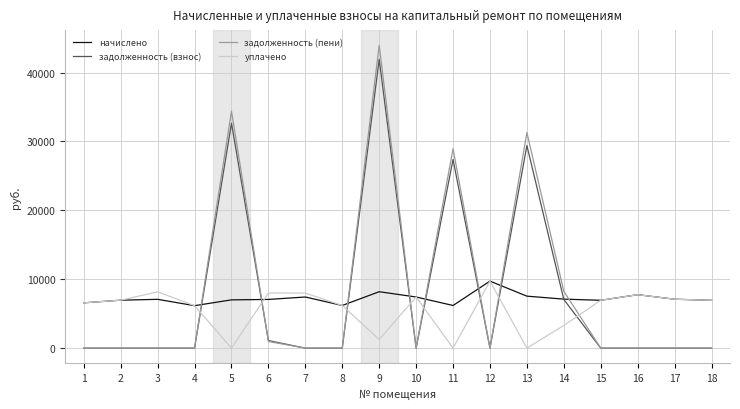

What are all the series names shown in the legend?

начислено, задолженность (взнос), задолженность (пени), уплачено